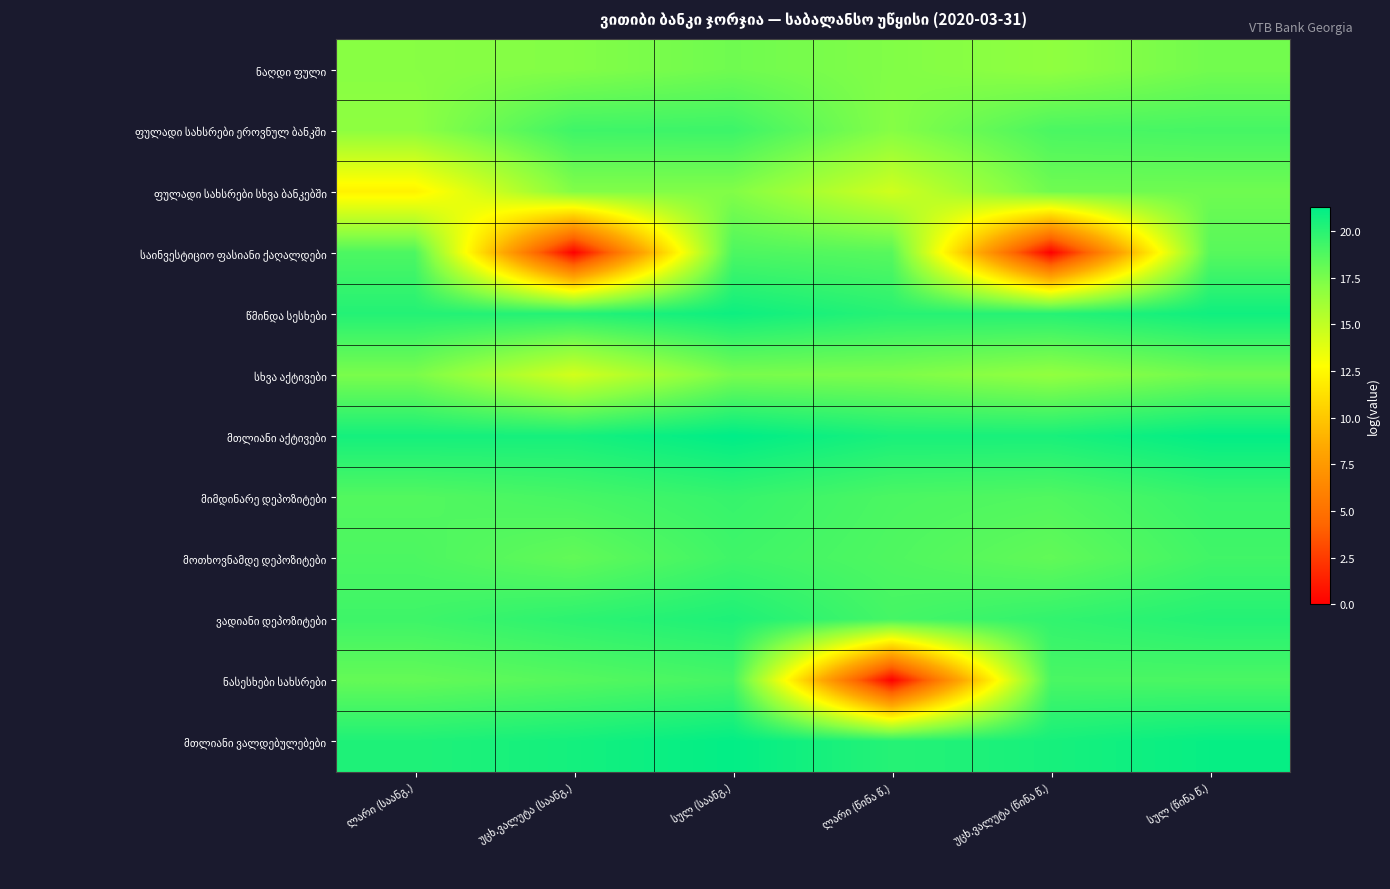

True or false: ვადიანი დეპოზიტები has a value of 35.9 at სულ (წინა წ.).

False